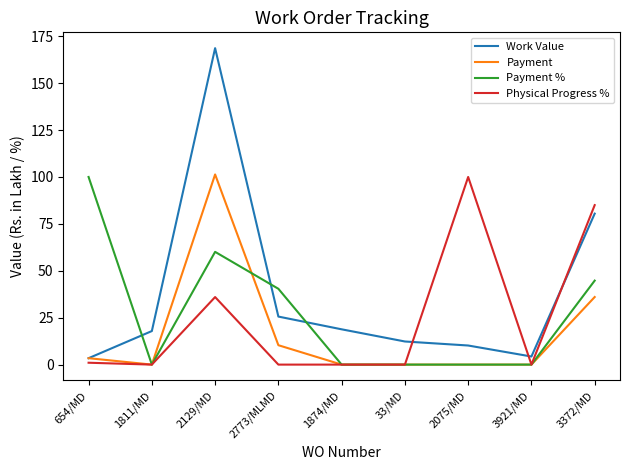

Reading left to right, transcribe all the data shown in this chart.

Work Value: 3.4	17.9	168.7	25.6	18.8	12.3	10.2	4.3	80.5
Payment: 3.4	0.0	101.3	10.3	0.0	0.0	0.0	0.0	36.0
Payment %: 100.0	0.0	60.1	40.4	0.0	0.0	0.0	0.0	44.8
Physical Progress %: 1.0	0.0	36.0	0.0	0.0	0.0	100.0	0.0	85.0